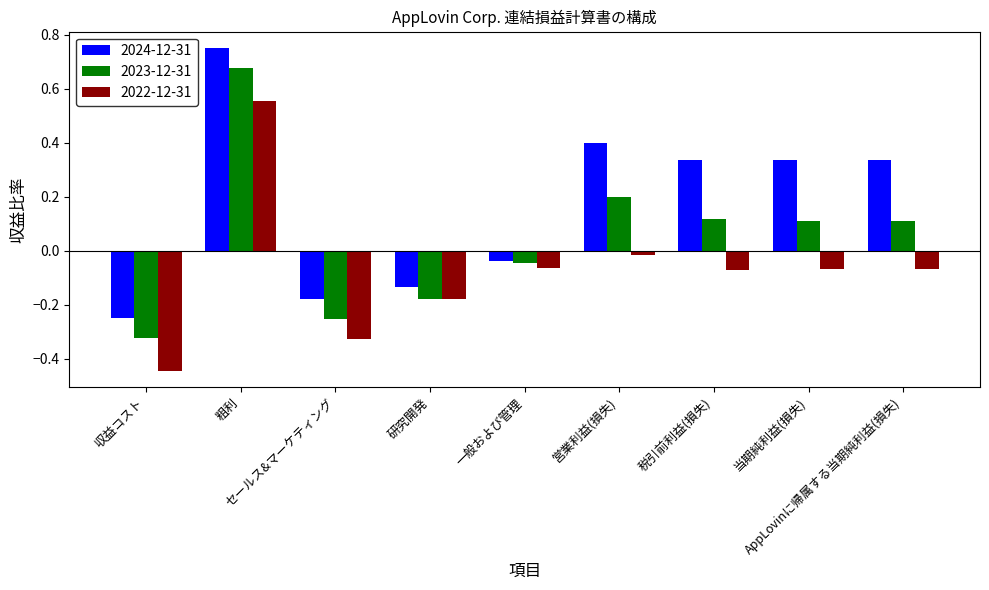

What position from the left is 当期純利益(損失)?

8